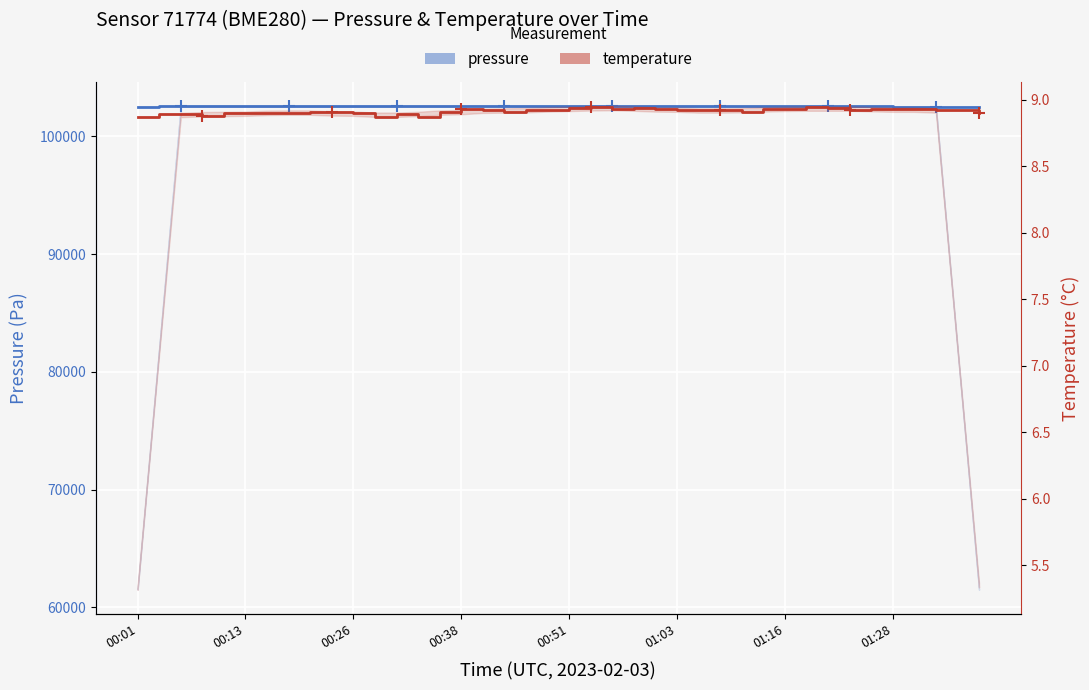

What is the total value across all series at 33?

102555.3